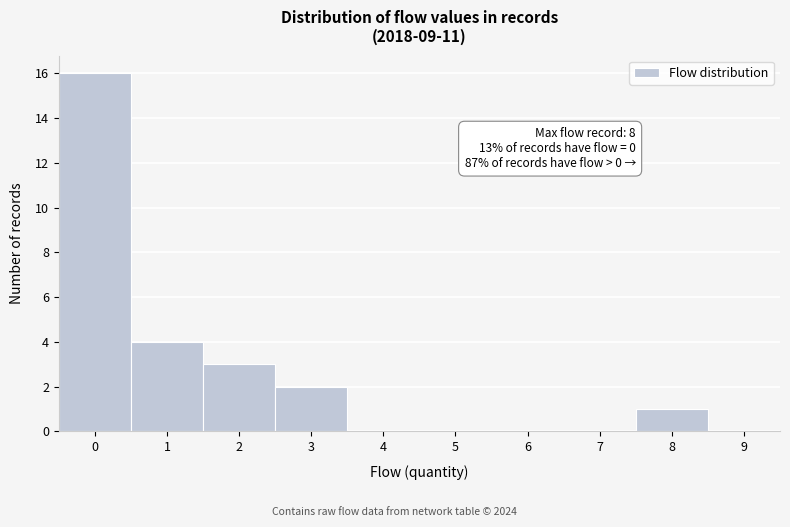

Over which range of the x-axis is the bar tallest?

-0.5 to 0.5